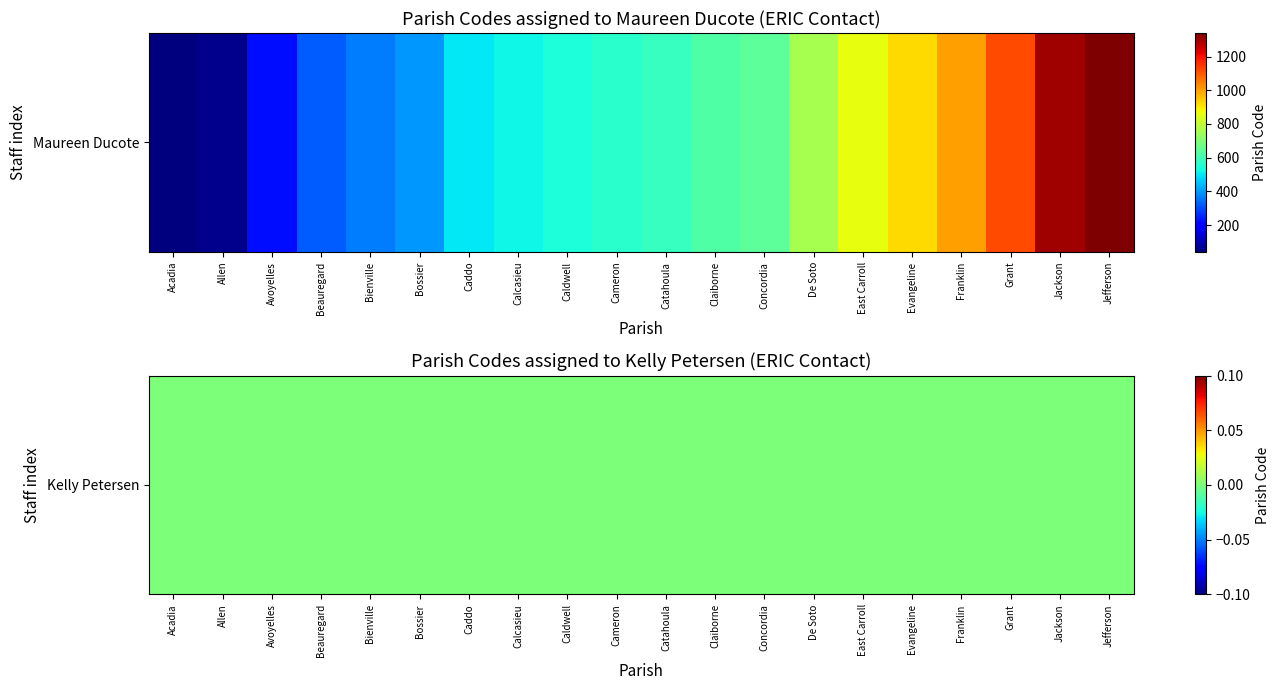

Which series has the largest total across all categories?

Maureen Ducote